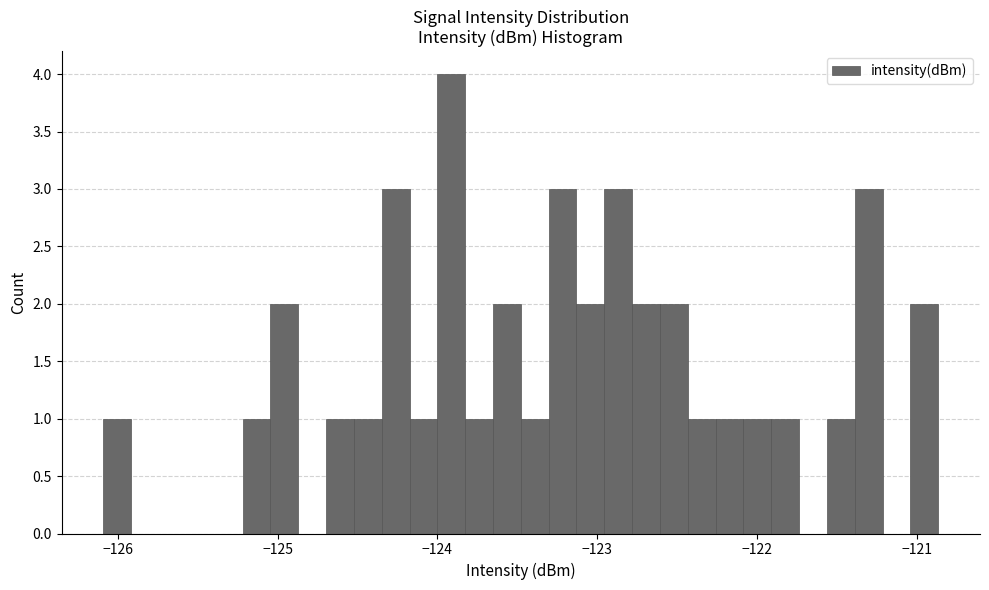

Read against the x-axis, roughly where is the centre of the tallest bar?

-123.9